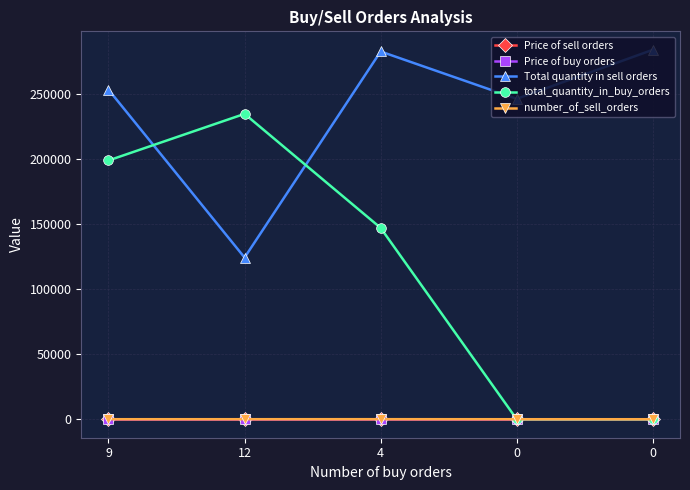

How many lines are shown in the chart?

5